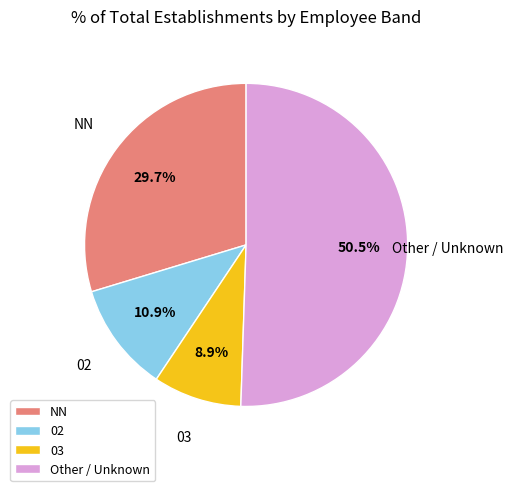

To the nearest percent, what is the average slice percentage?

25%